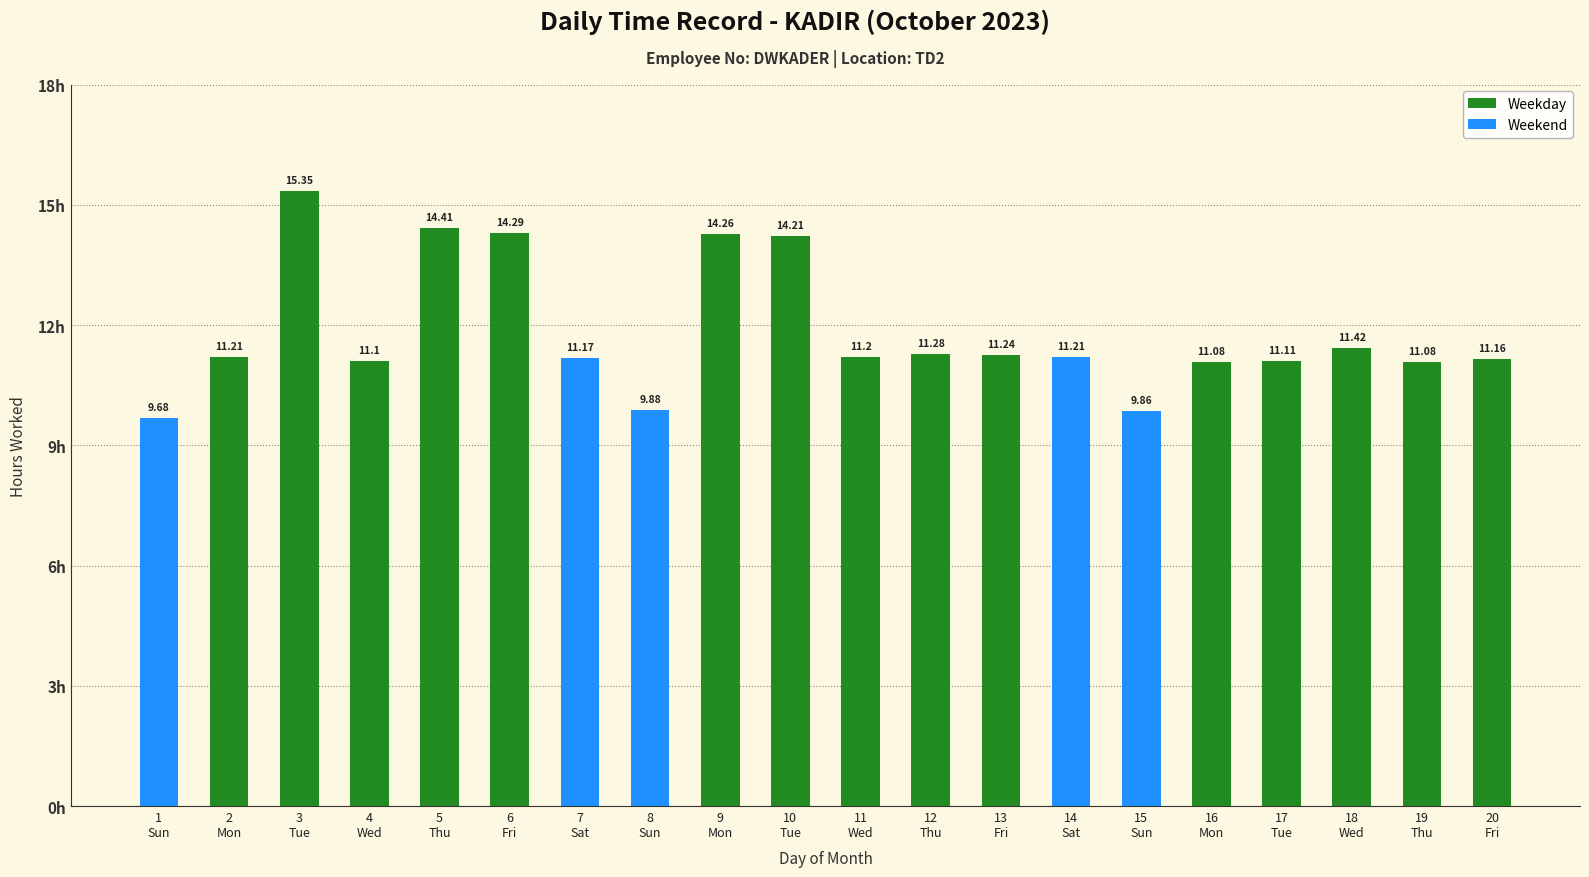

What is the difference between the second highest and minimum values?

4.7